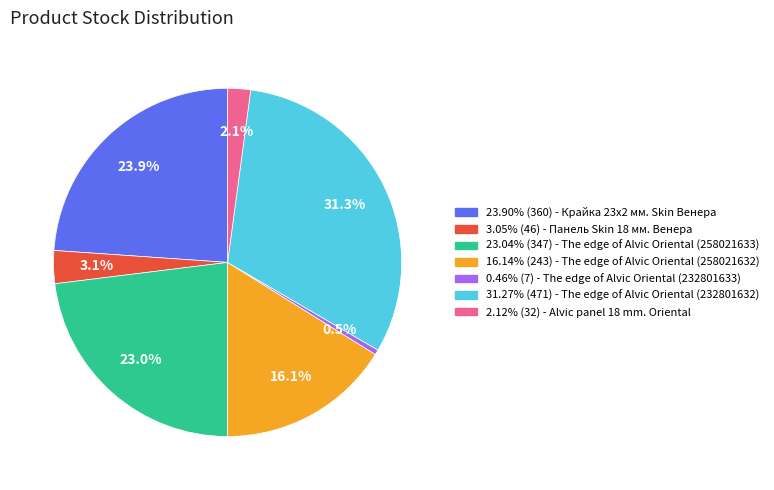

Does any single category account for the majority?

No